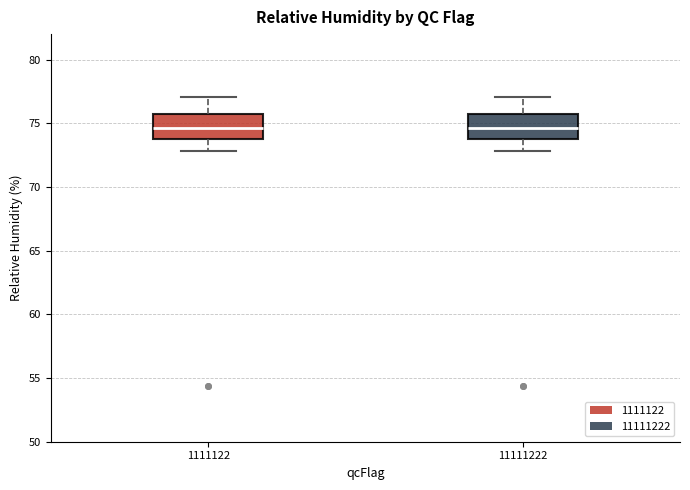

Where does the lower whisker of the box at x = 11111222 end on the y-axis? The values are not printed on the chart, so give them approximately, as read against the axis.

73.0